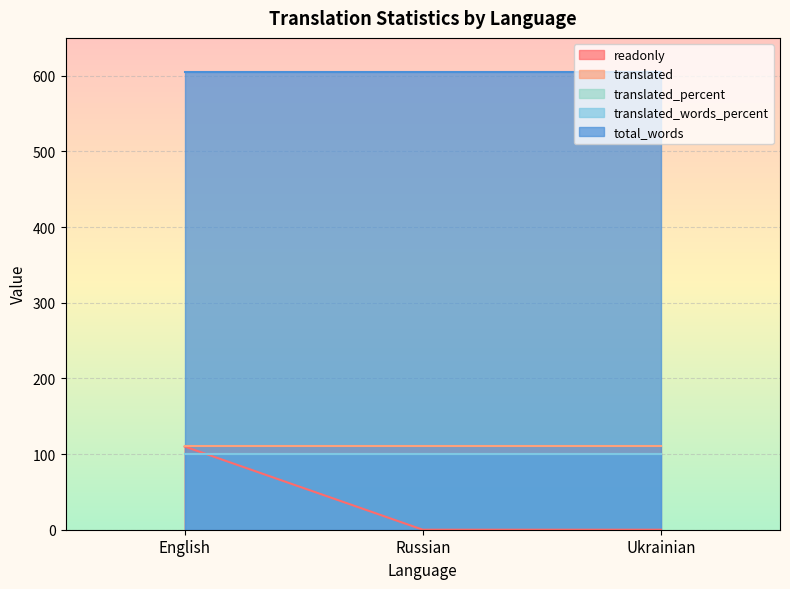

Reading right to left, what are all the values shown in this chart?

readonly: Ukrainian=0	Russian=0	English=110
translated: Ukrainian=110	Russian=110	English=110
translated_percent: Ukrainian=100	Russian=100	English=100
translated_words_percent: Ukrainian=100	Russian=100	English=100
total_words: Ukrainian=605	Russian=605	English=605